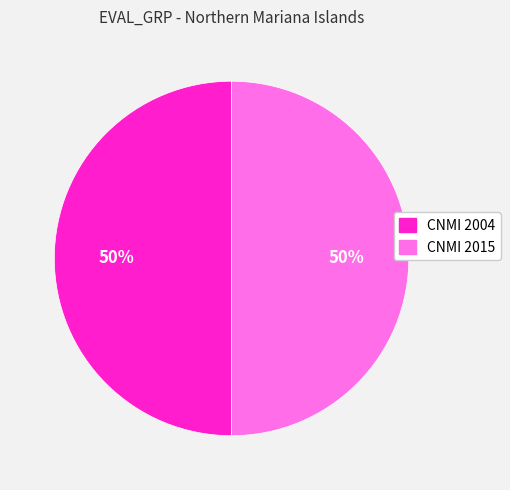

What is the ratio of the value at CNMI 2004 to the value at CNMI 2015?

1.0